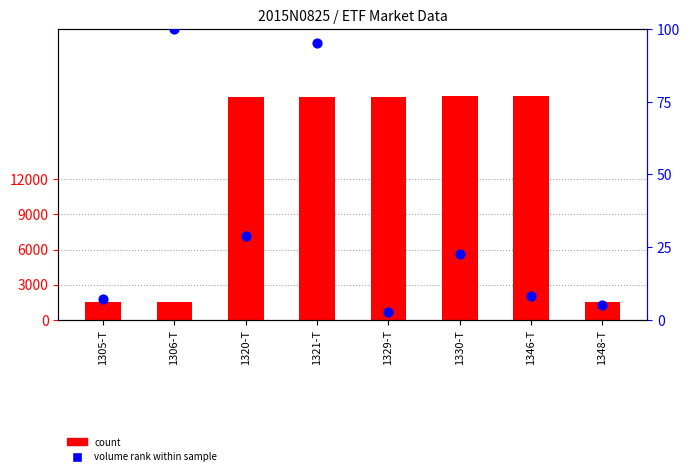

Is the value of volume rank within sample at 1348-T greater than the value of count at 1329-T?

No